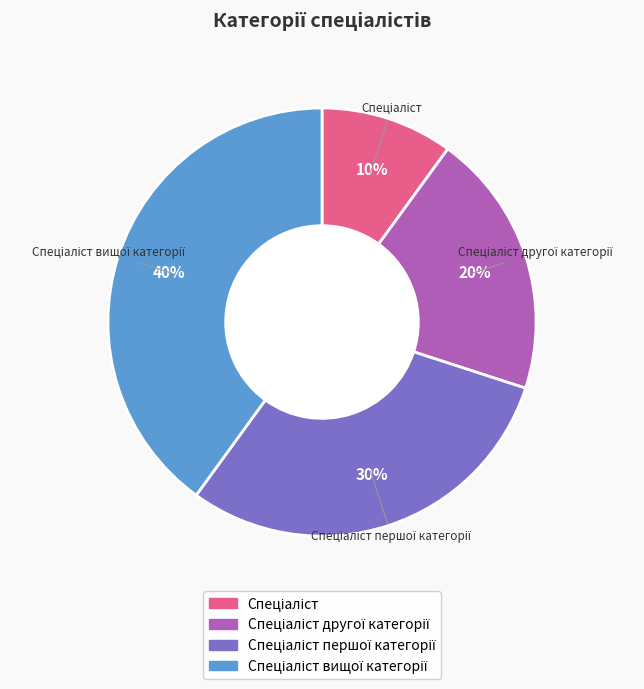

To the nearest percent, what is the difference between the largest and smallest slice percentages?

30%